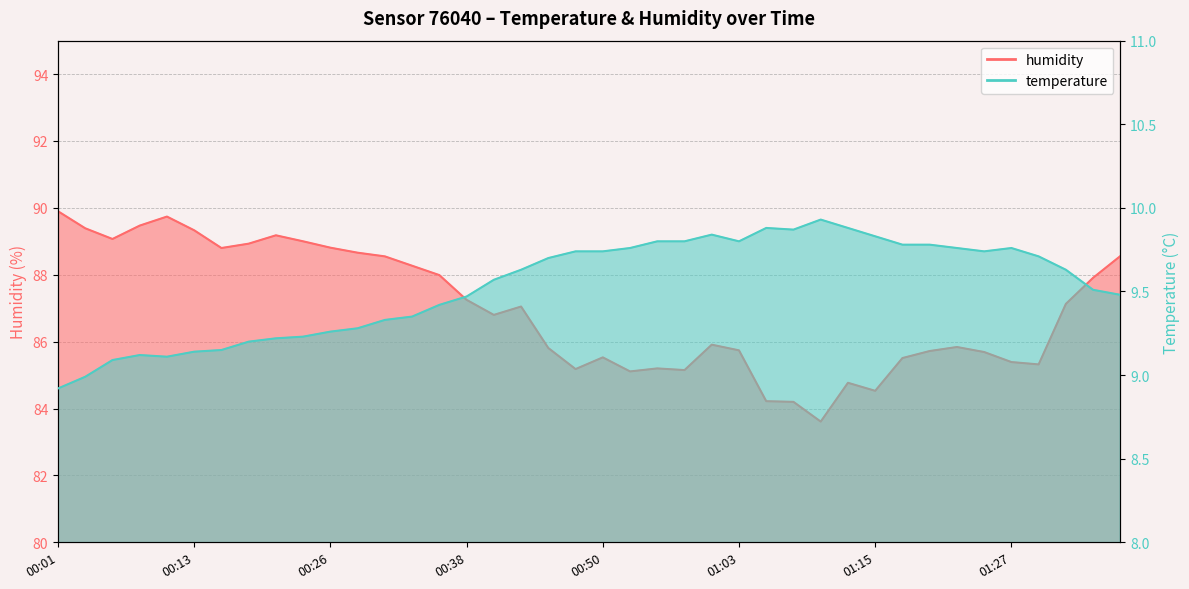

True or false: humidity and temperature cross at least once.

False